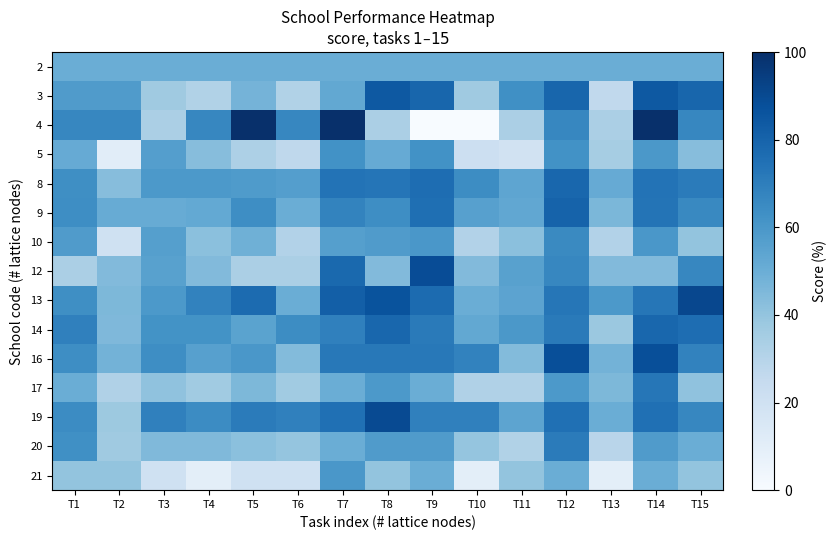

Reading right to left, list all the values displayed in this chart.

2: T15=50.0	T14=50.0	T13=50.0	T12=50.0	T11=50.0	T10=50.0	T9=50.0	T8=50.0	T7=50.0	T6=50.0	T5=50.0	T4=50.0	T3=50.0	T2=50.0	T1=50.0
3: T15=79.0	T14=84.2	T13=26.3	T12=79.0	T11=63.2	T10=36.8	T9=79.0	T8=84.2	T7=52.6	T6=31.6	T5=47.4	T4=31.6	T3=36.8	T2=57.9	T1=57.9
4: T15=66.7	T14=100.0	T13=33.3	T12=66.7	T11=33.3	T10=0.0	T9=0.0	T8=33.3	T7=100.0	T6=66.7	T5=100.0	T4=66.7	T3=33.3	T2=66.7	T1=66.7
5: T15=43.2	T14=59.5	T13=35.1	T12=62.2	T11=18.9	T10=21.6	T9=62.2	T8=51.4	T7=62.2	T6=27.0	T5=32.4	T4=43.2	T3=56.8	T2=10.8	T1=51.4
8: T15=70.7	T14=74.0	T13=51.2	T12=78.9	T11=53.7	T10=64.2	T9=76.4	T8=73.2	T7=74.0	T6=56.9	T5=58.5	T4=59.4	T3=59.4	T2=43.1	T1=63.4
9: T15=65.7	T14=73.5	T13=46.1	T12=80.4	T11=52.9	T10=55.9	T9=75.5	T8=63.7	T7=67.7	T6=50.0	T5=63.7	T4=52.0	T3=51.0	T2=51.0	T1=63.7
10: T15=40.0	T14=60.0	T13=30.9	T12=65.5	T11=41.8	T10=30.9	T9=60.0	T8=58.2	T7=56.4	T6=30.9	T5=49.1	T4=41.8	T3=56.4	T2=20.0	T1=58.2
12: T15=66.7	T14=44.4	T13=44.4	T12=66.7	T11=55.6	T10=44.4	T9=88.9	T8=44.4	T7=77.8	T6=33.3	T5=33.3	T4=44.4	T3=55.6	T2=44.4	T1=33.3
13: T15=90.9	T14=72.7	T13=59.1	T12=72.7	T11=54.5	T10=50.0	T9=77.3	T8=86.4	T7=81.8	T6=50.0	T5=77.3	T4=68.2	T3=59.1	T2=45.5	T1=63.6
14: T15=76.2	T14=78.6	T13=38.1	T12=71.4	T11=59.5	T10=52.4	T9=71.4	T8=78.6	T7=69.0	T6=64.3	T5=54.8	T4=61.9	T3=61.9	T2=45.2	T1=69.0
16: T15=68.0	T14=88.0	T13=48.0	T12=88.0	T11=44.0	T10=68.0	T9=72.0	T8=72.0	T7=72.0	T6=44.0	T5=60.0	T4=56.0	T3=64.0	T2=48.0	T1=64.0
17: T15=40.9	T14=72.7	T13=45.5	T12=59.1	T11=31.8	T10=31.8	T9=50.0	T8=59.1	T7=50.0	T6=36.4	T5=45.5	T4=36.4	T3=40.9	T2=31.8	T1=50.0
19: T15=66.7	T14=75.0	T13=50.0	T12=75.0	T11=54.2	T10=68.8	T9=68.8	T8=89.6	T7=75.0	T6=68.8	T5=70.8	T4=64.6	T3=68.8	T2=37.5	T1=64.6
20: T15=50.0	T14=57.9	T13=28.9	T12=71.0	T11=31.6	T10=39.5	T9=57.9	T8=57.9	T7=50.0	T6=39.5	T5=42.1	T4=44.7	T3=44.7	T2=36.8	T1=63.2
21: T15=40.0	T14=50.0	T13=10.0	T12=50.0	T11=40.0	T10=10.0	T9=50.0	T8=40.0	T7=60.0	T6=20.0	T5=20.0	T4=10.0	T3=20.0	T2=40.0	T1=40.0